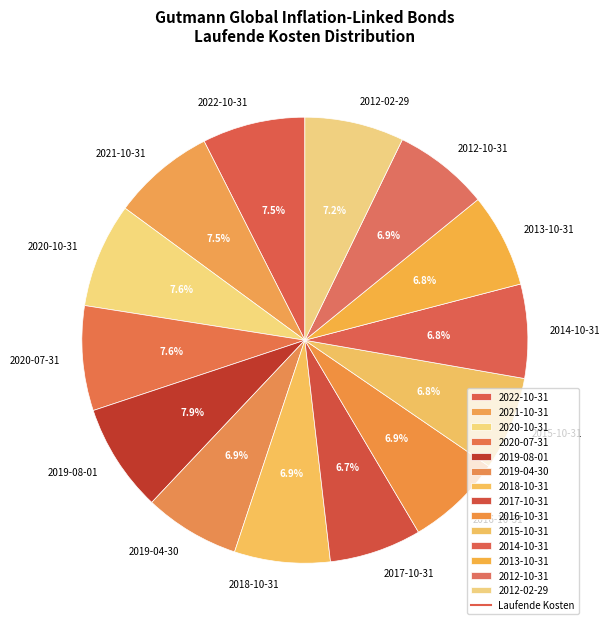

Is it true that 2016-10-31 is 1% of the pie?

False